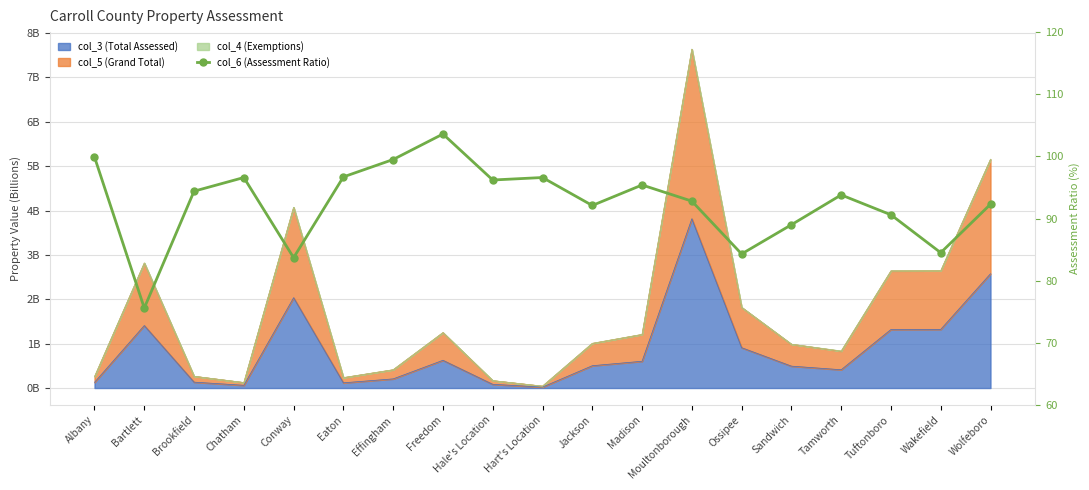

How many points are lower than both their immediate neighbors (excluding endpoints)?

6